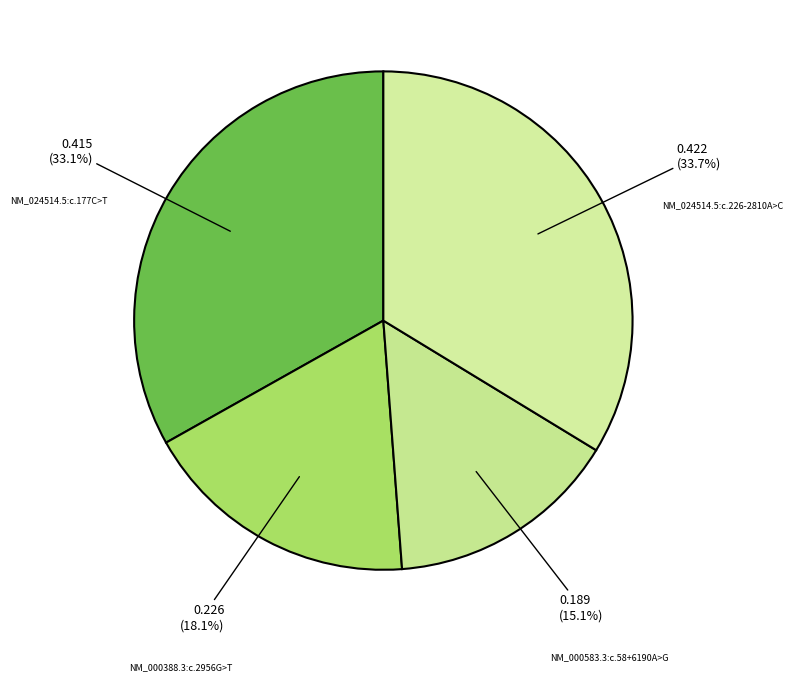

Which has a higher value, NM_000388.3:c.2956G>T or NM_000583.3:c.58+6190A>G?

NM_000388.3:c.2956G>T